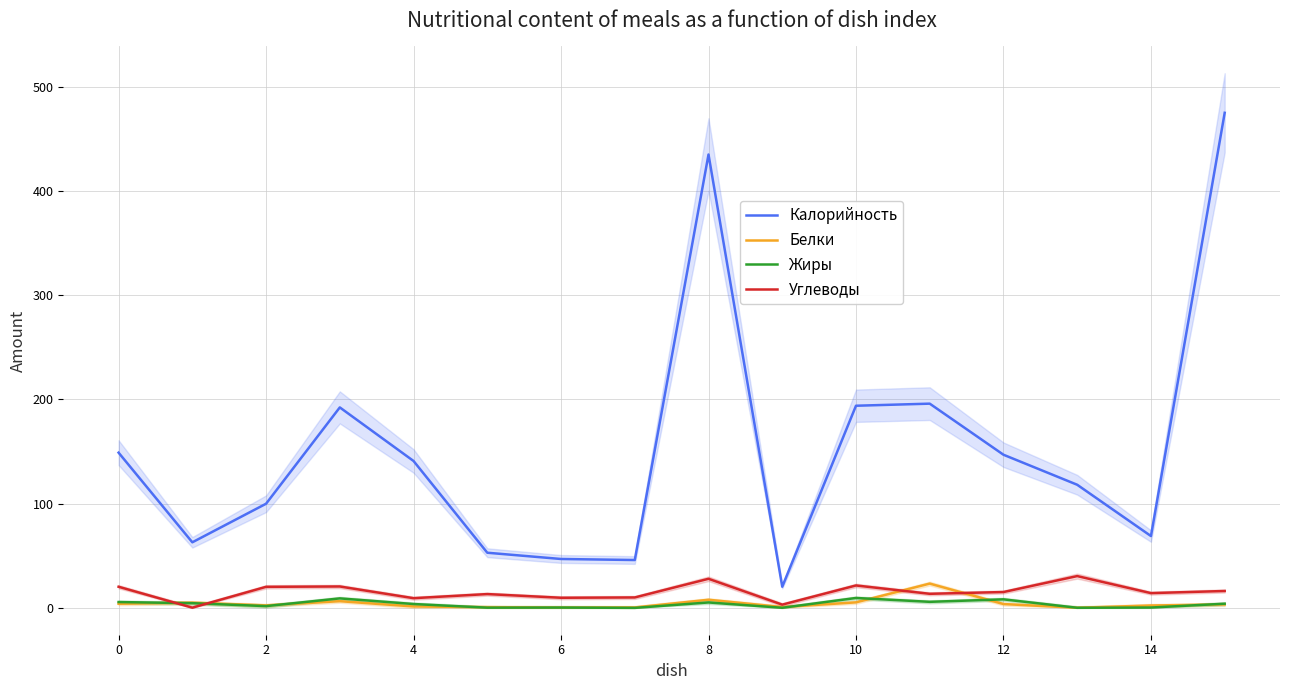

Read the Калорийность value at 9.

20.4